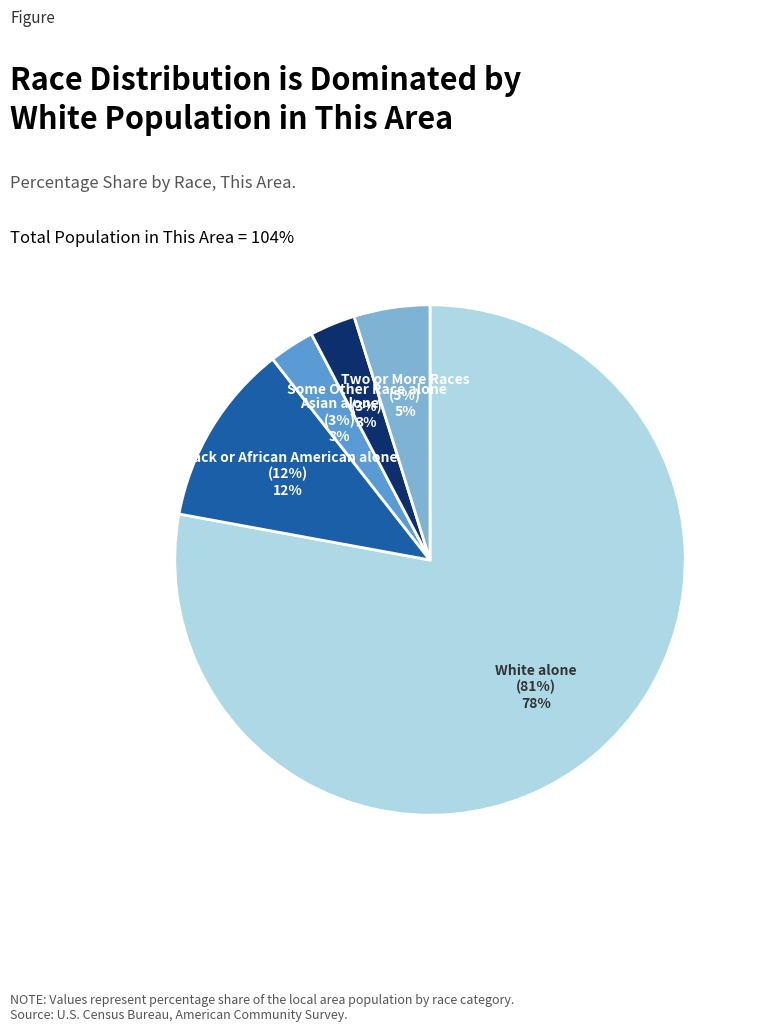

To the nearest percent, what is the combined percentage of Black or African American alone and Two or More Races?

16%